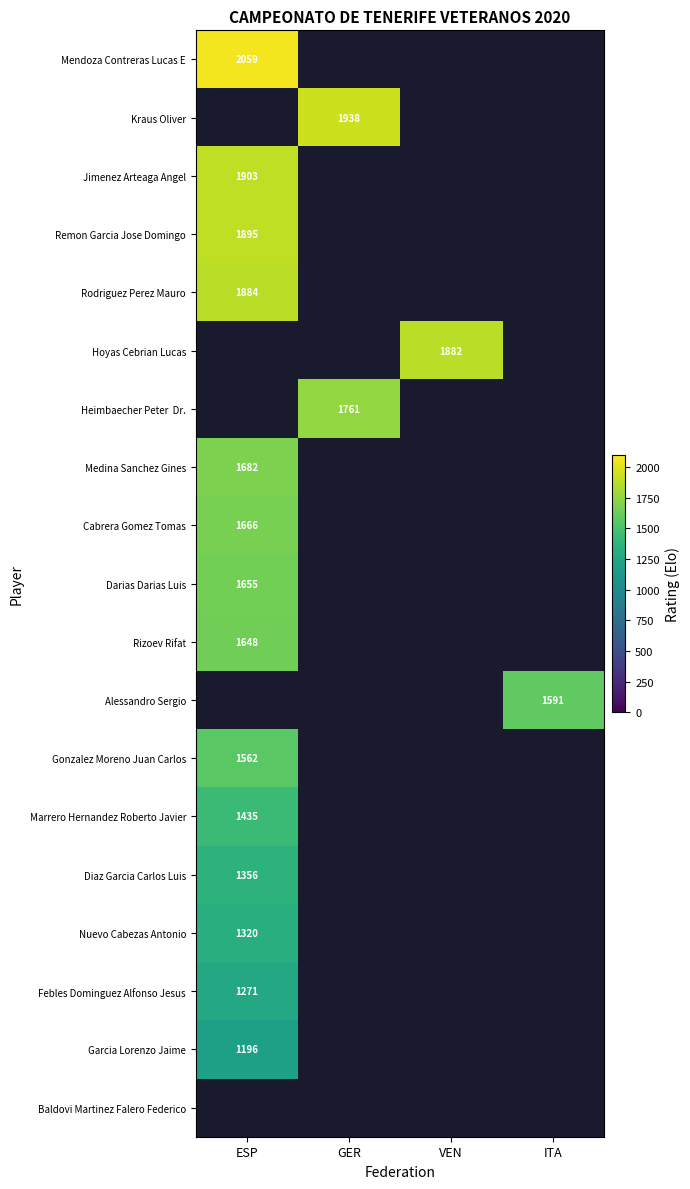

Which series has the largest range (max minus min)?

Mendoza Contreras Lucas E